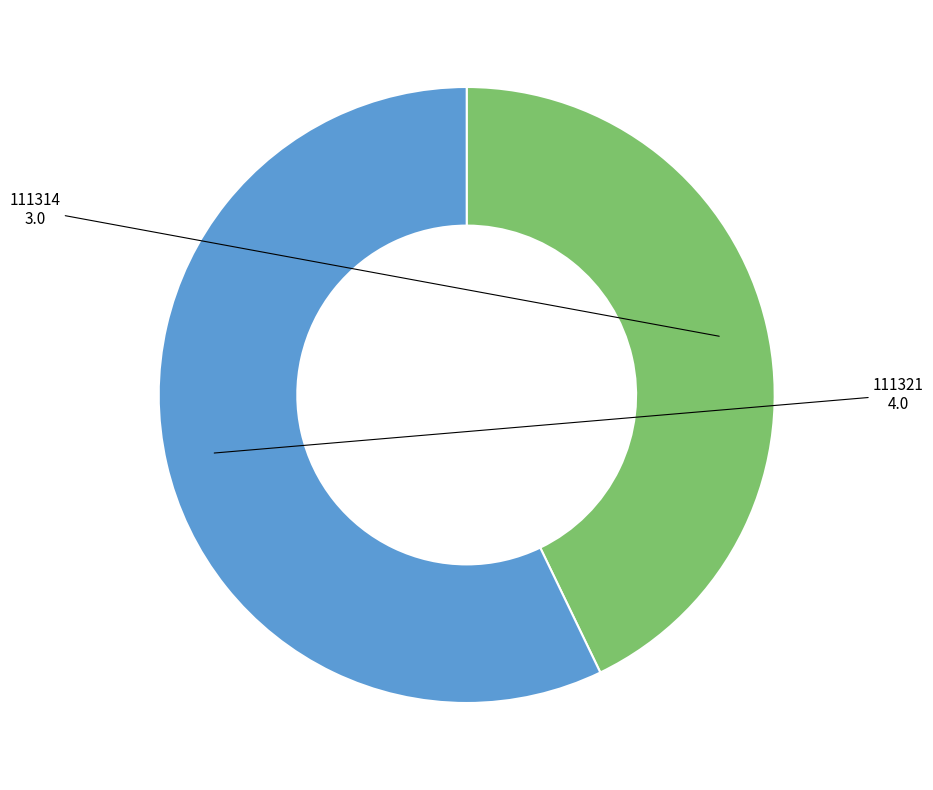

Count the number of slices in the pie.

2